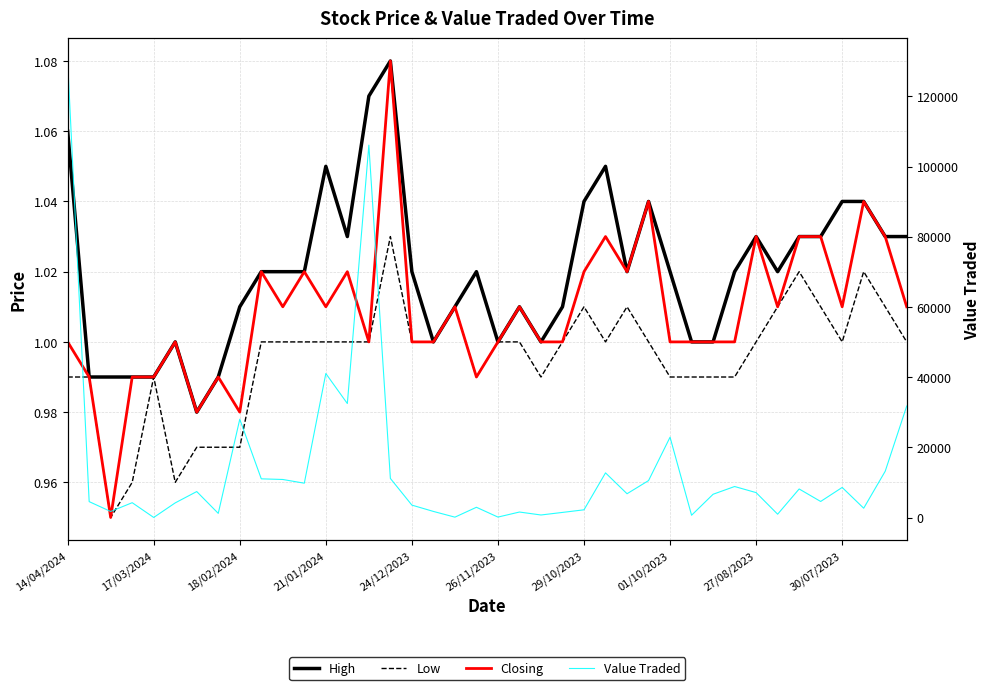

Is this an area chart (filled region under the line)?

No